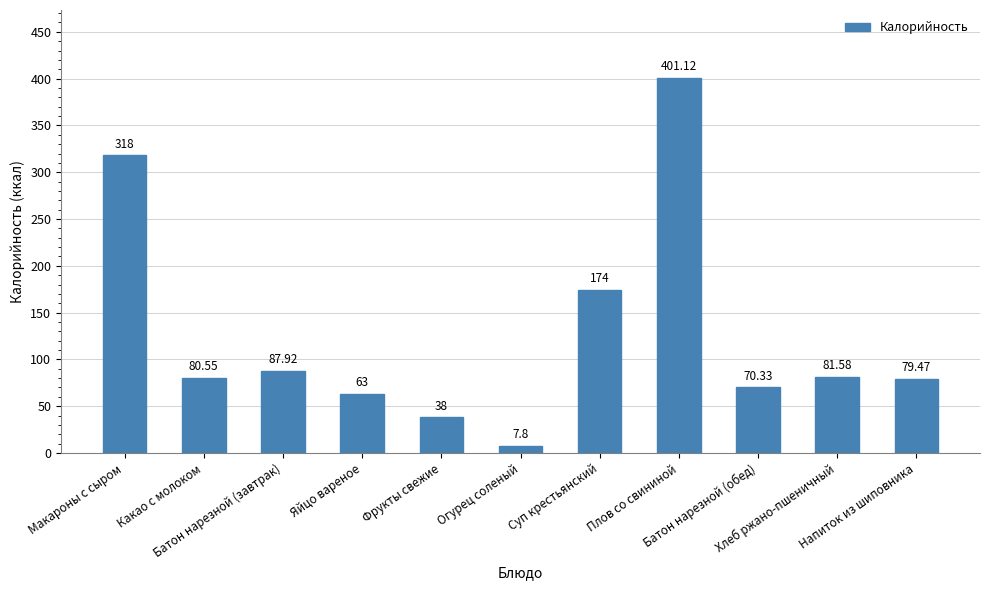

Where does the data first go above 80?

Макароны с сыром